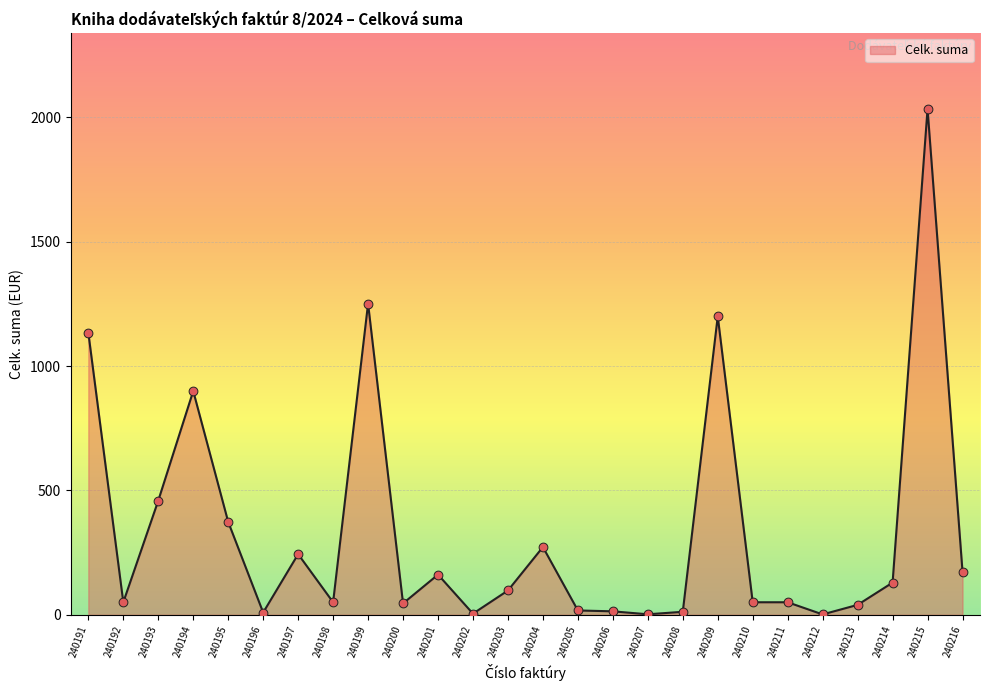

What is the change in value from 240199 to 240200?

-1205.6